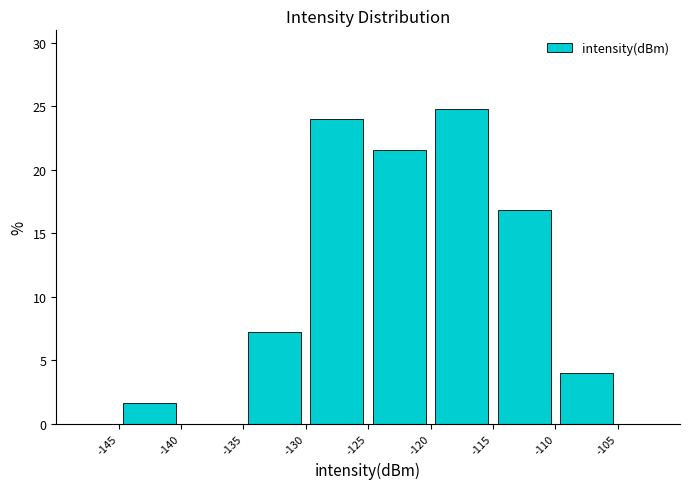

Reading left to right, transcribe this chart: for each bar, give the range it covers on the x-axis and its height. The values are not printed on the chart, so give them approximately, as read against the axis.

-145 to -140: 1.5
-140 to -135: 0
-135 to -130: 7.0
-130 to -125: 24.0
-125 to -120: 21.5
-120 to -115: 25.0
-115 to -110: 17.0
-110 to -105: 4.0